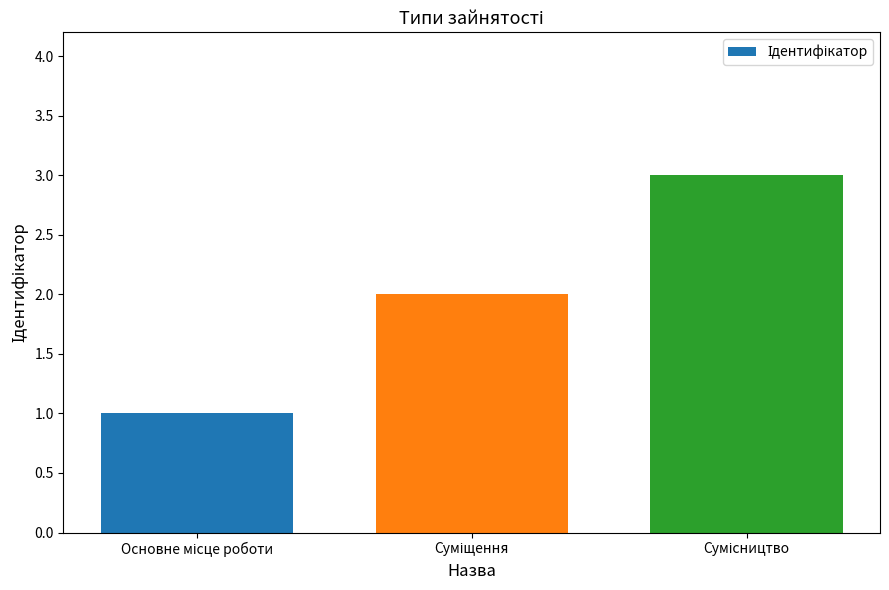

How many data points are less than 2?

1